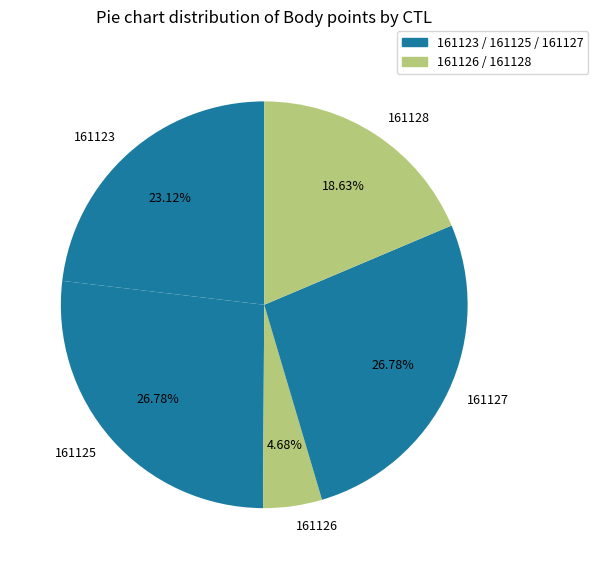

To the nearest percent, what is the combined percentage of 161125 and 161126?

31%